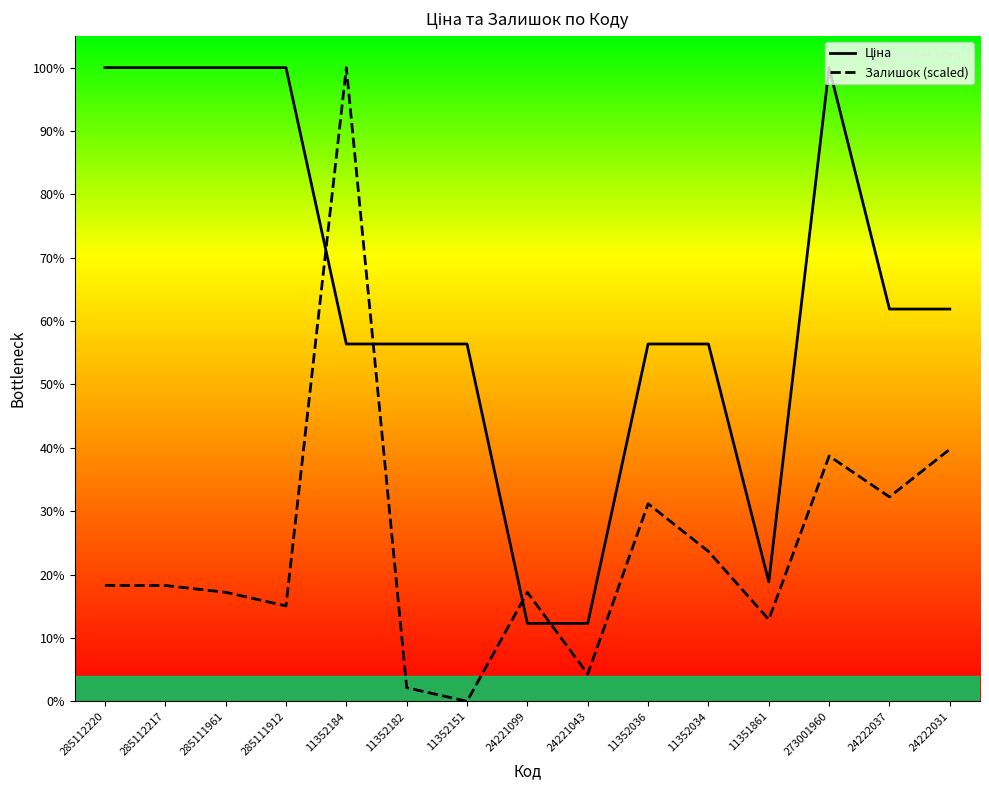

What is the label of the 4th point from the right?

11351861